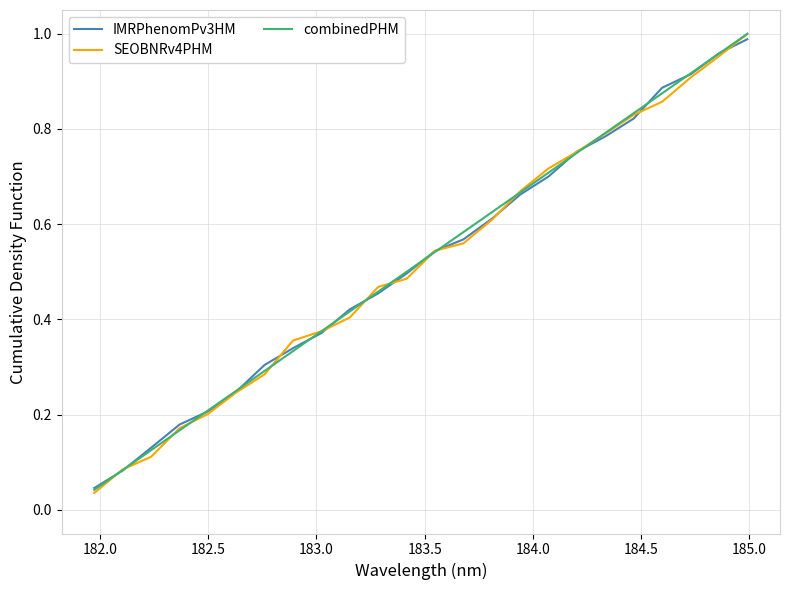

Which series has the largest range (max minus min)?

SEOBNRv4PHM